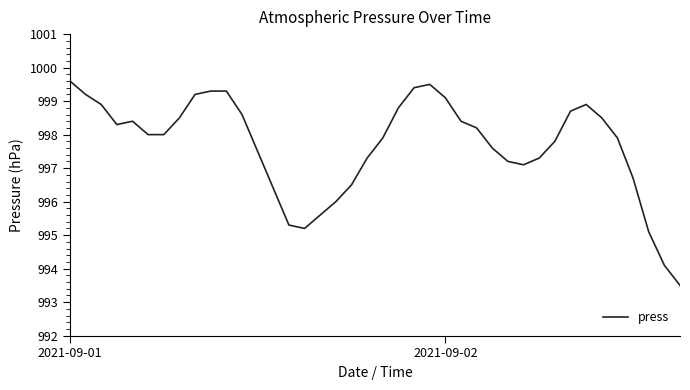

What is the maximum value shown in the chart?

999.6